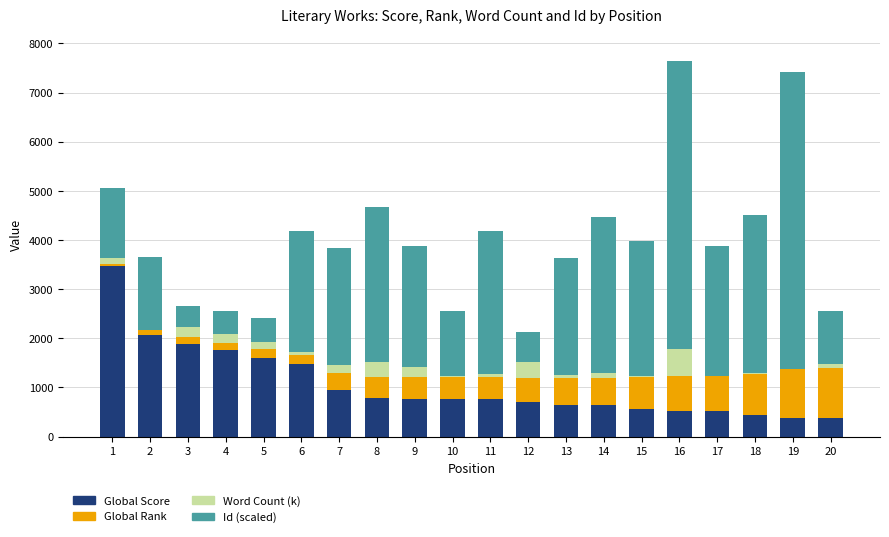

The value of Global Score at 20 is 367. True or false?

True